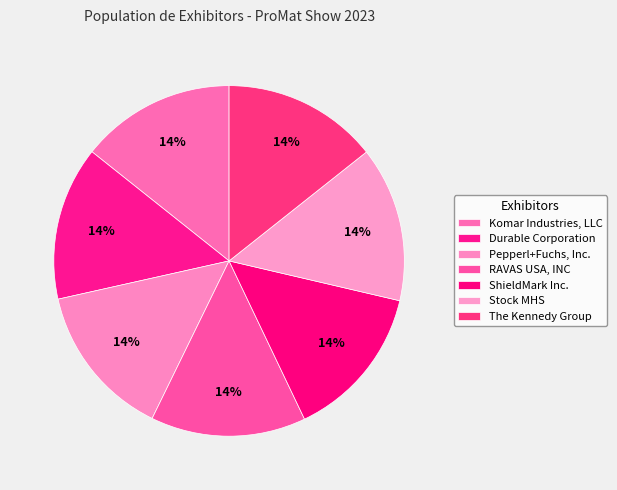

Combined, what portion of the pie is The Kennedy Group and RAVAS USA, INC?

28.6%